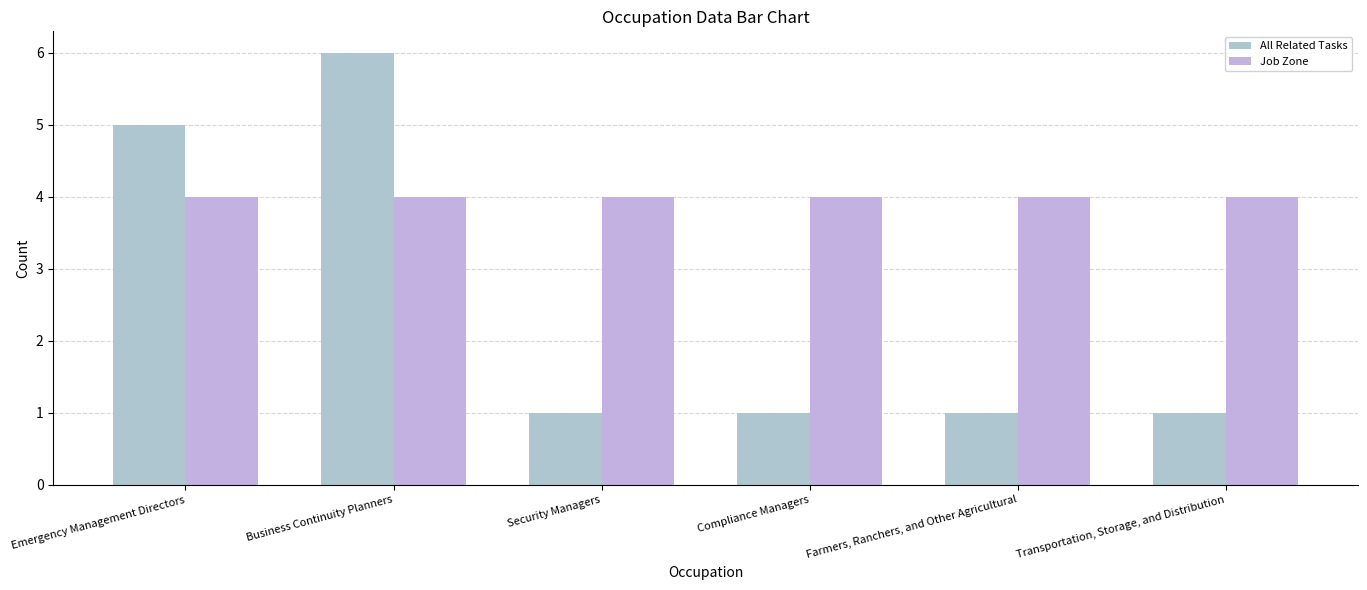

What is the average value of the All Related Tasks series?

2